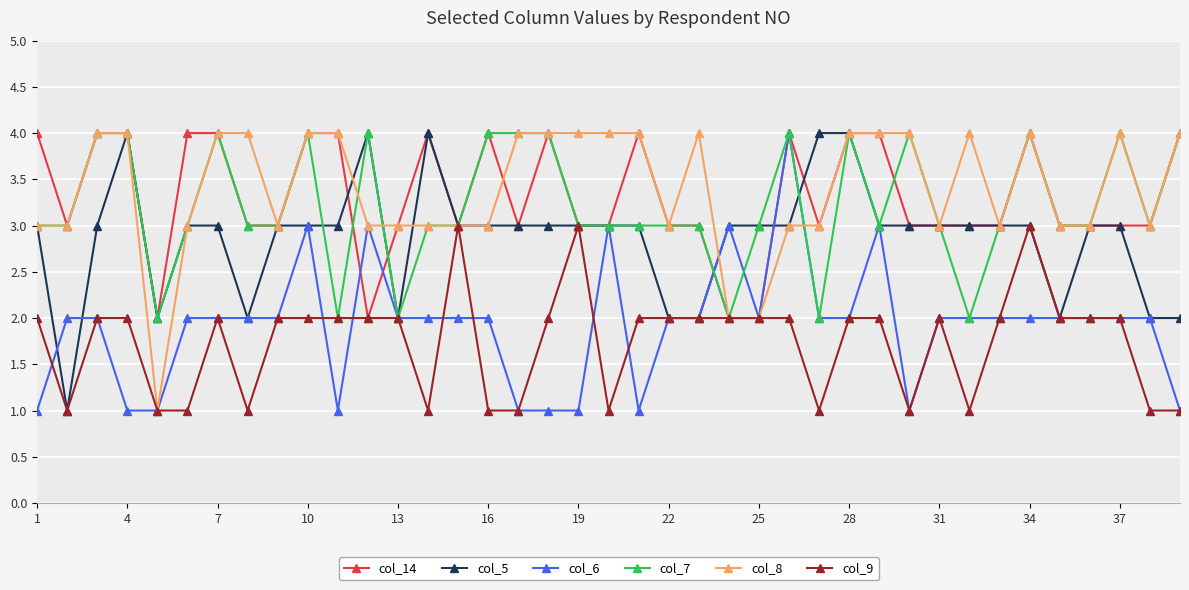

True or false: col_5 has more than 2 points higher than both neighbors.

True